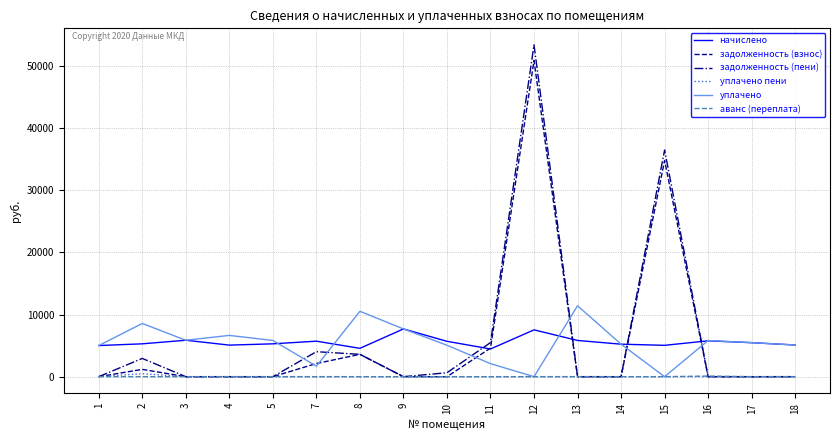

Is it true that уплачено пени equals 7.6 at 4?

True